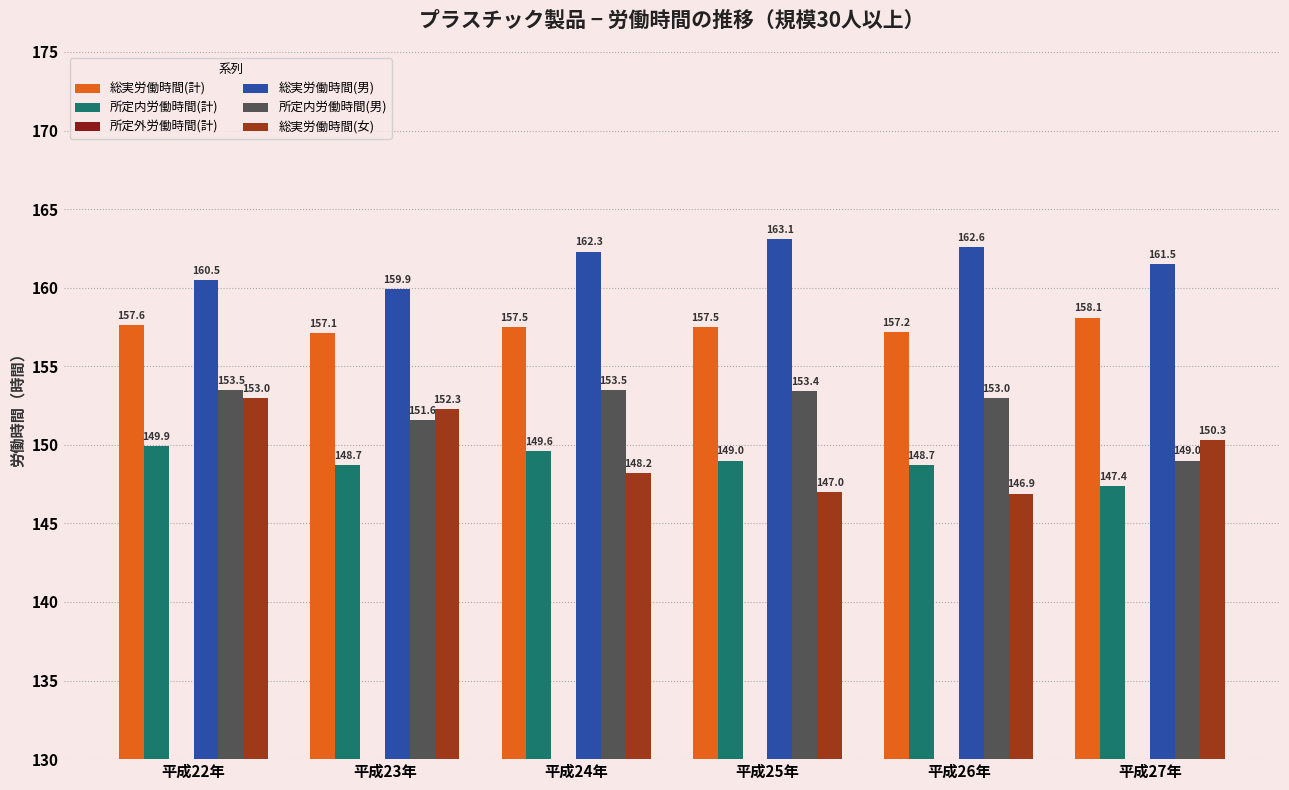

What is the difference between the 所定外労働時間(計) values at 平成23年 and 平成25年?

0.1